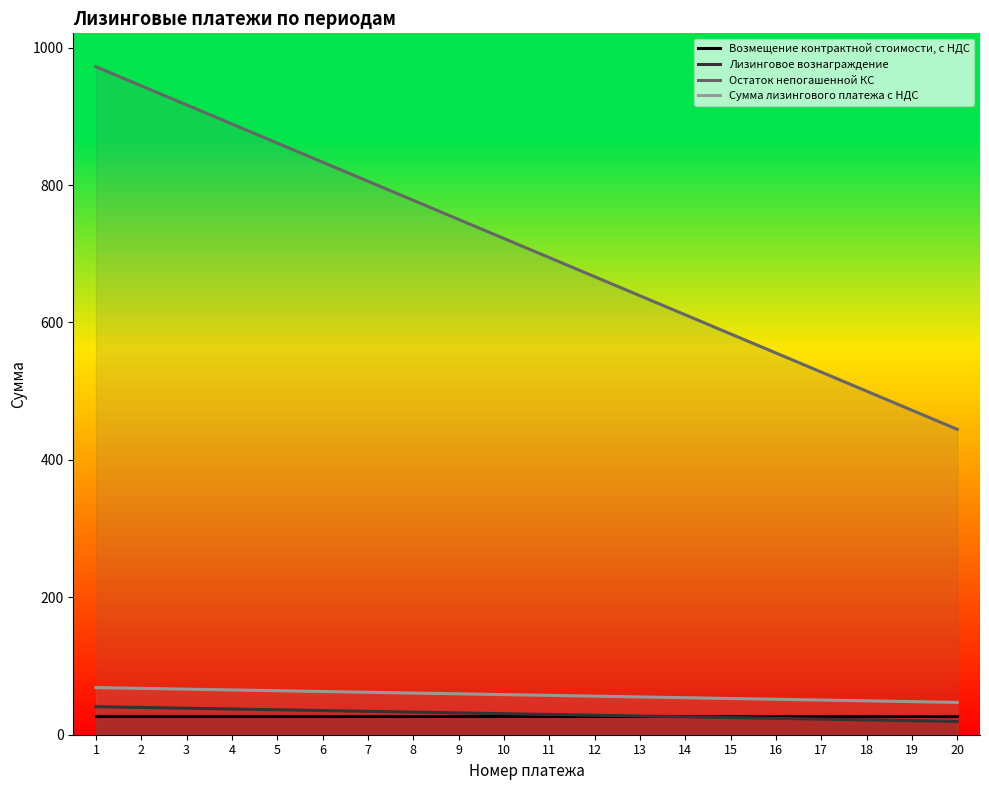

What is the total value across all series at 15?

688.8